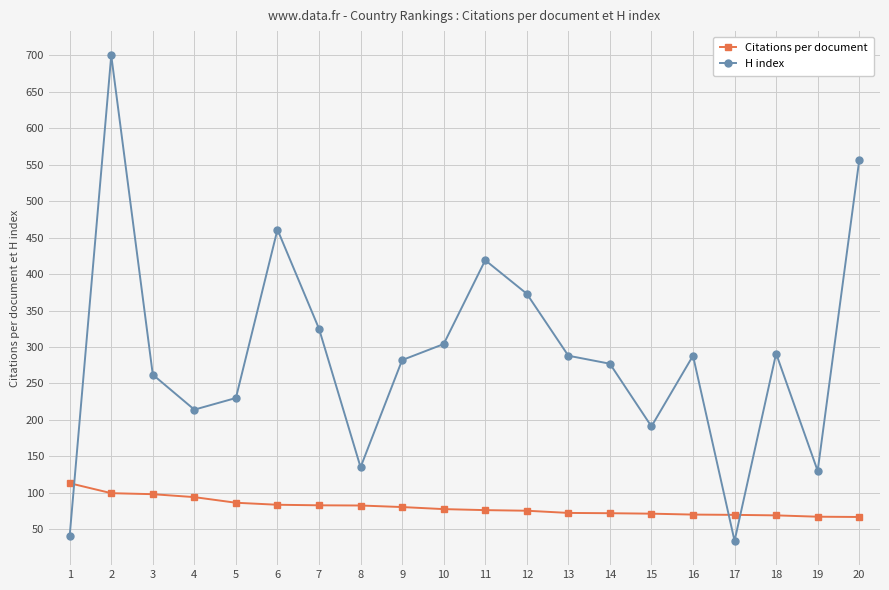

At which category is the sum across all series the highest?

2